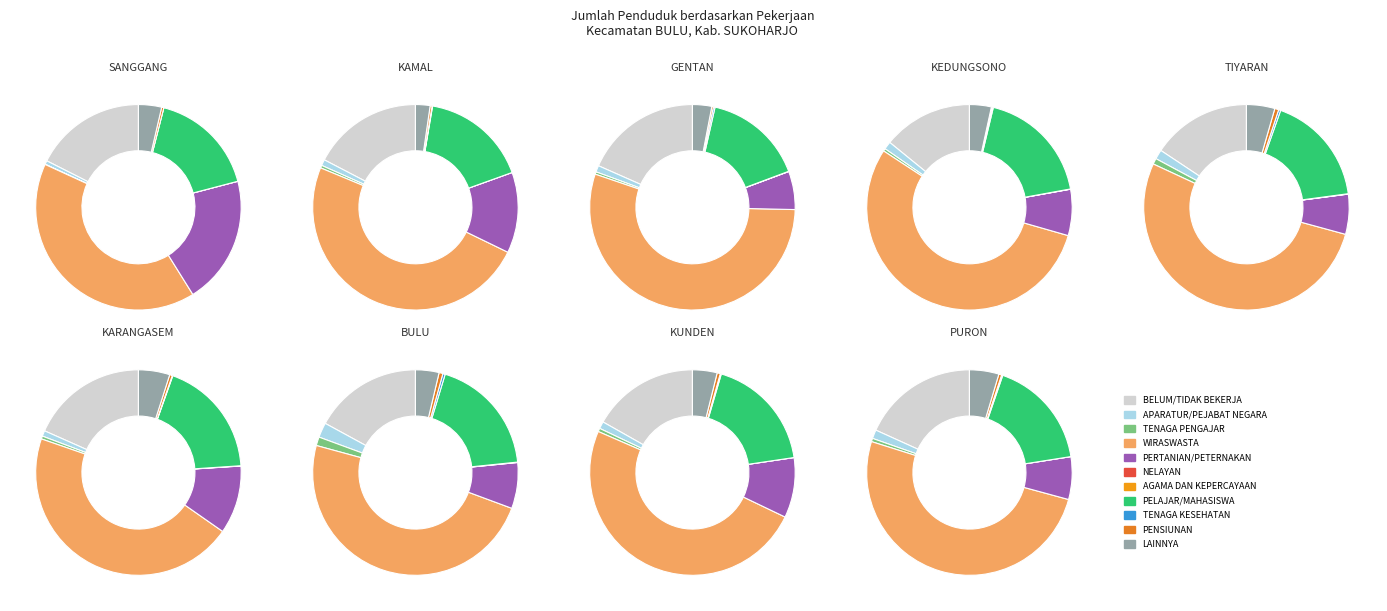

Does WIRASWASTA account for over 50% of the chart?

Yes